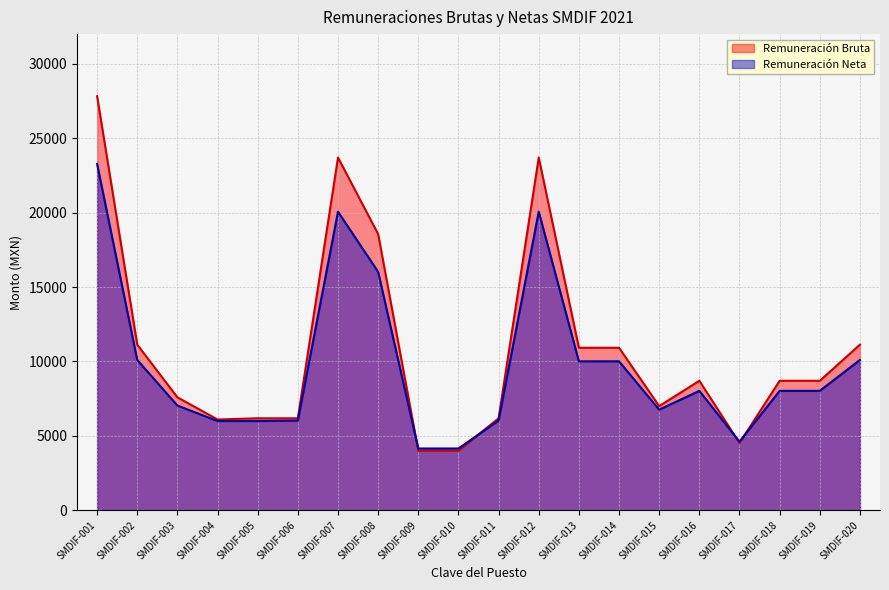

What is the value of the Remuneración Bruta point at the 4th from the left?

6100.0